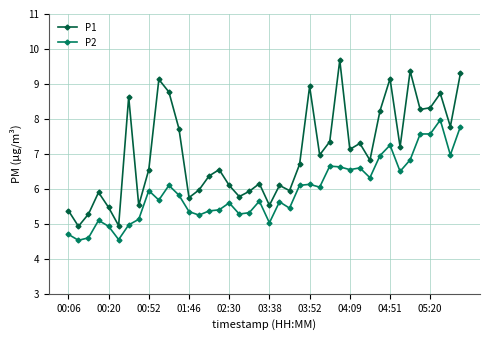

Which series has the largest total across all categories?

P1